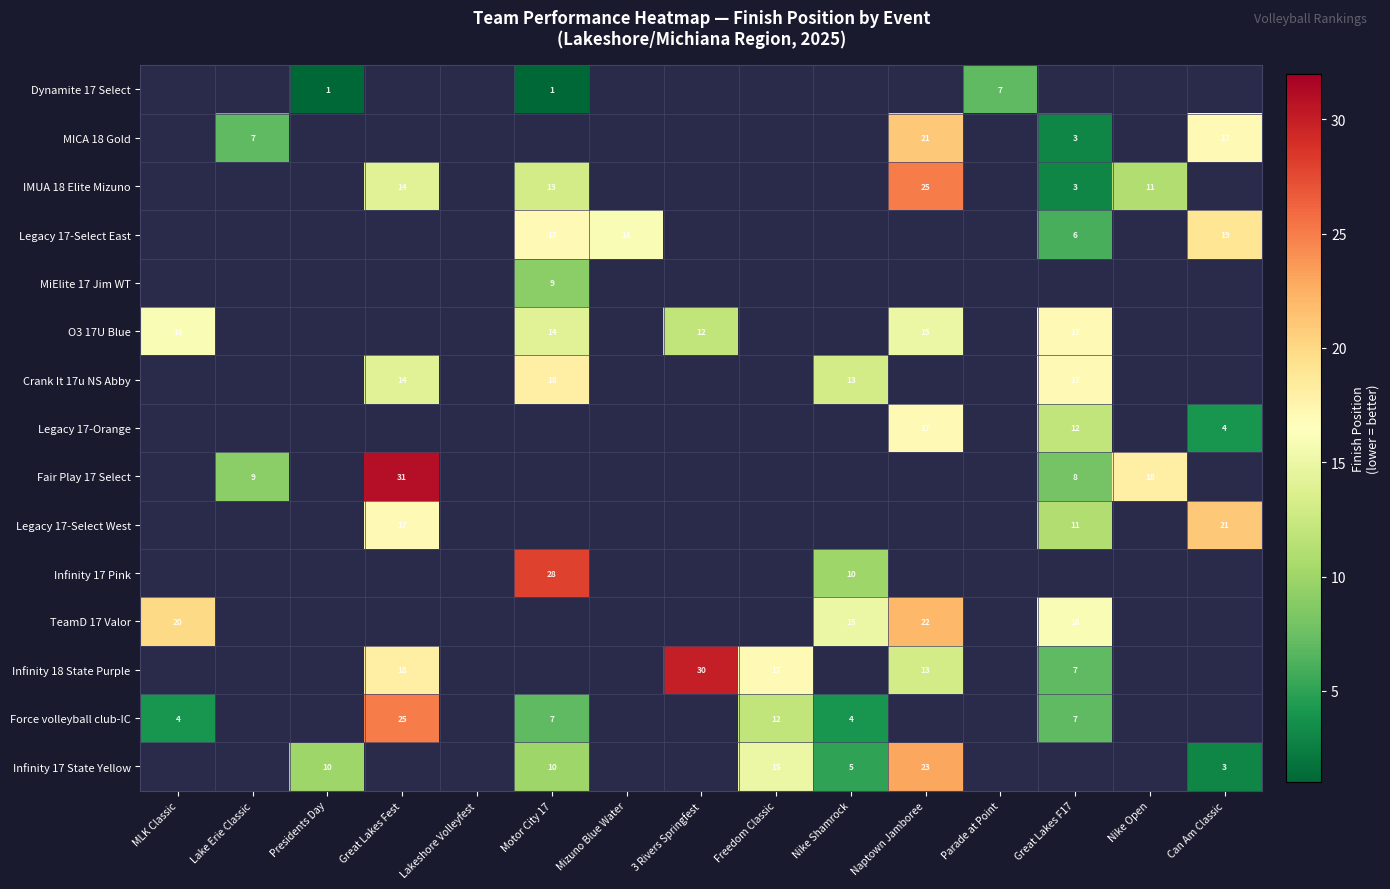

The value of Legacy 17-Select East at Great Lakes F17 is 6. True or false?

True